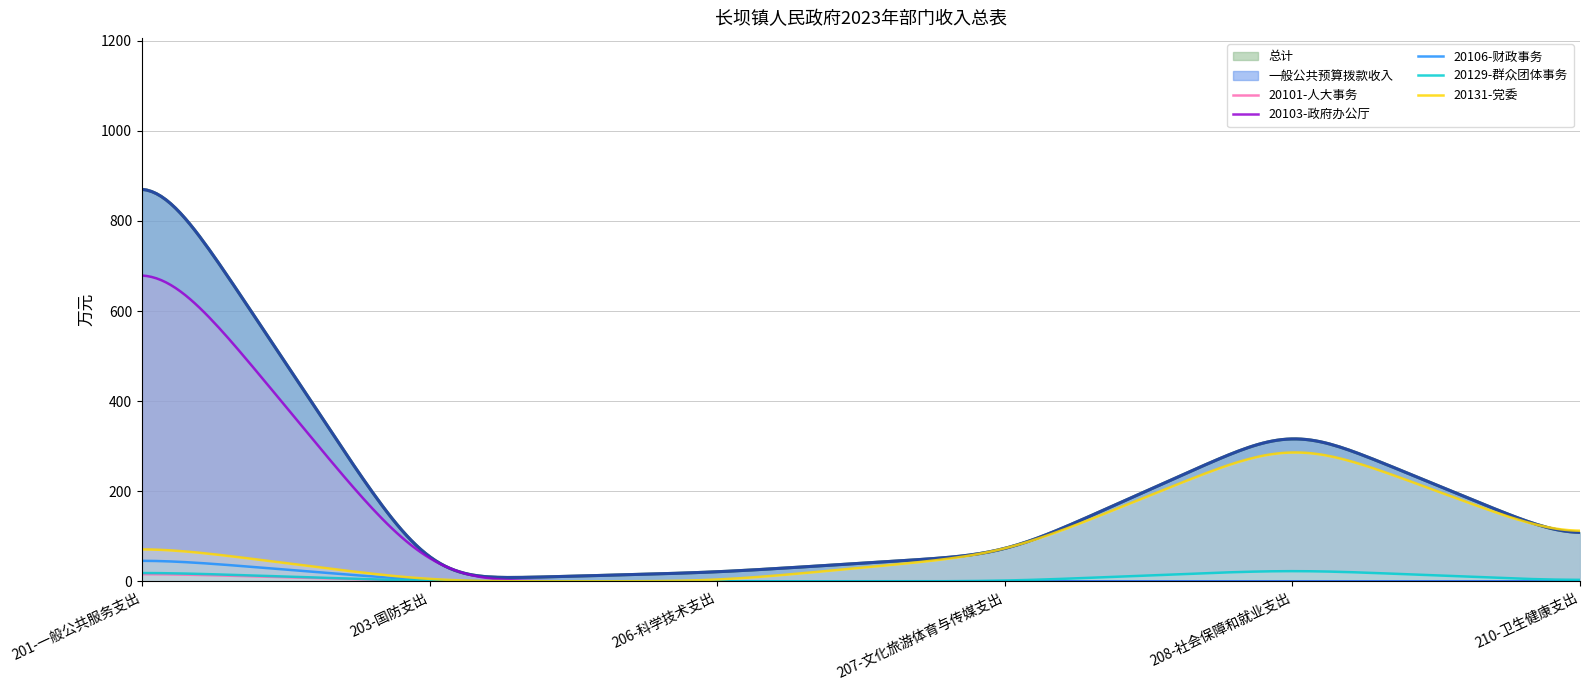

At which label is 一般公共预算拨款收入 closest to 483?

208-社会保障和就业支出